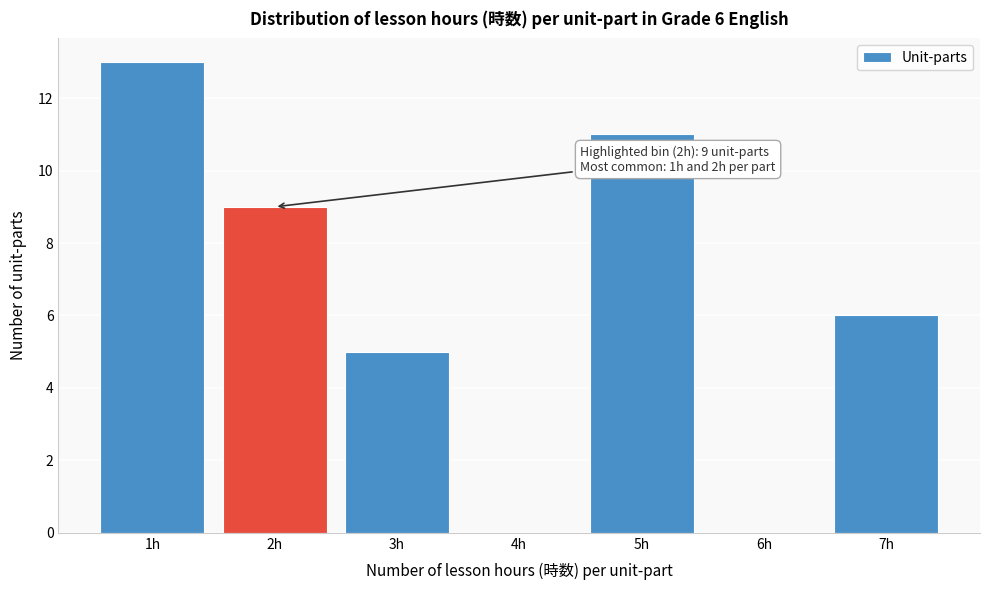

Which range on the x-axis has the tallest bar?

0.5 to 1.5